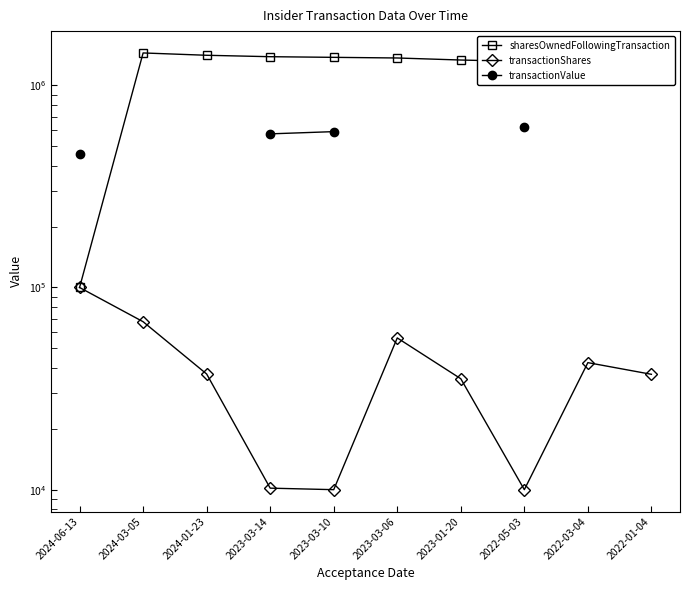

What position from the right is 2023-01-20?

4